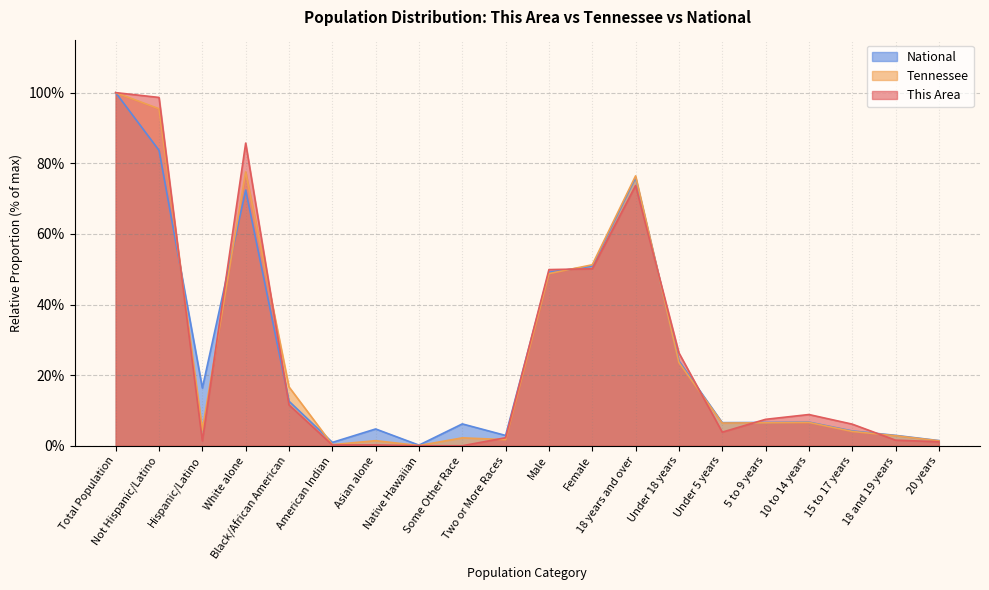

At which label does Tennessee reach its peak?

Total Population